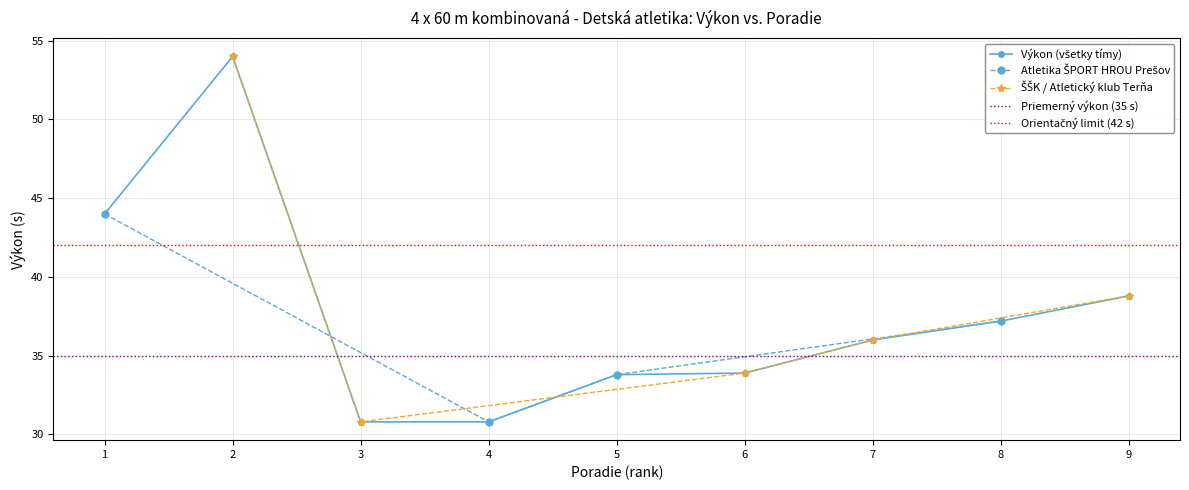

Reading left to right, list all the values displayed in this chart.

44.0	54.0	30.8	30.8	33.8	33.9	36.0	37.2	38.8